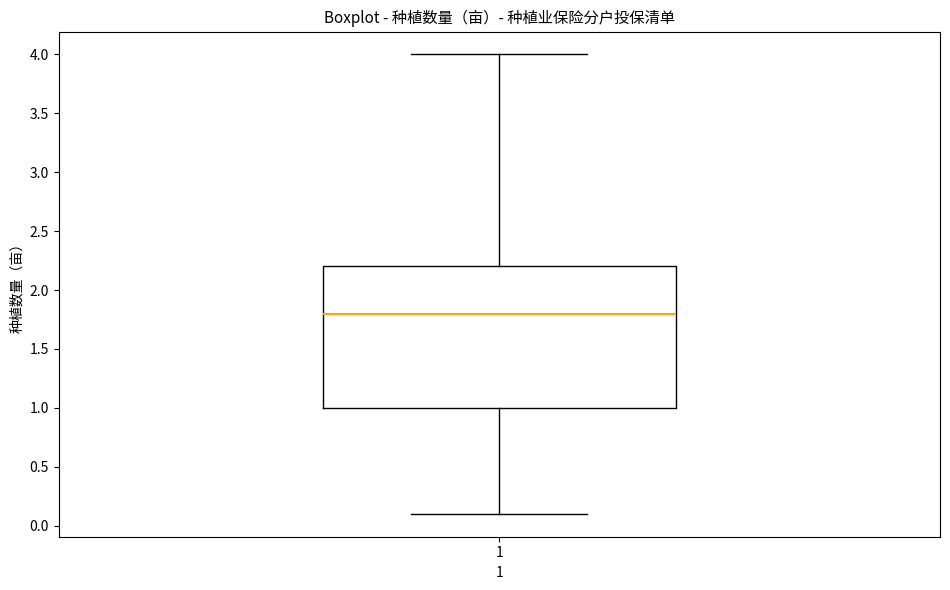

Where does the lower whisker of the box at x = 1 end on the y-axis? The values are not printed on the chart, so give them approximately, as read against the axis.

0.1